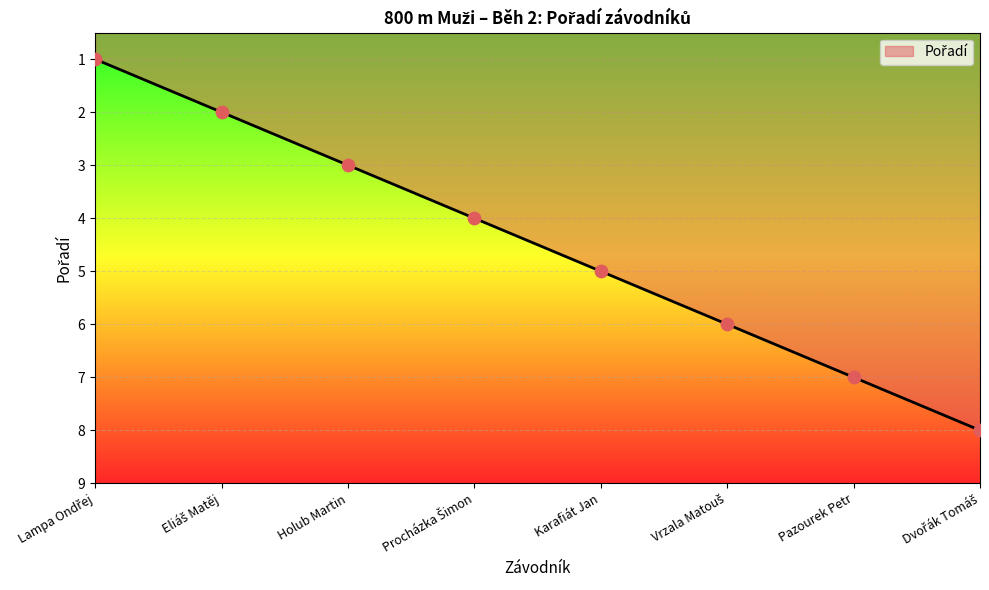

Which has a higher value, Karafiát Jan or Holub Martin?

Karafiát Jan